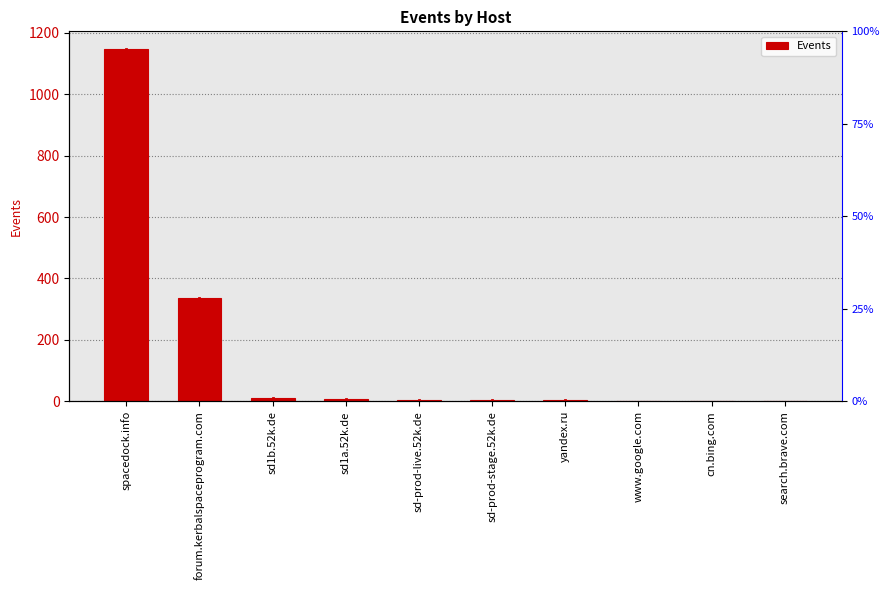

The value at sd-prod-live.52k.de is 6. True or false?

True